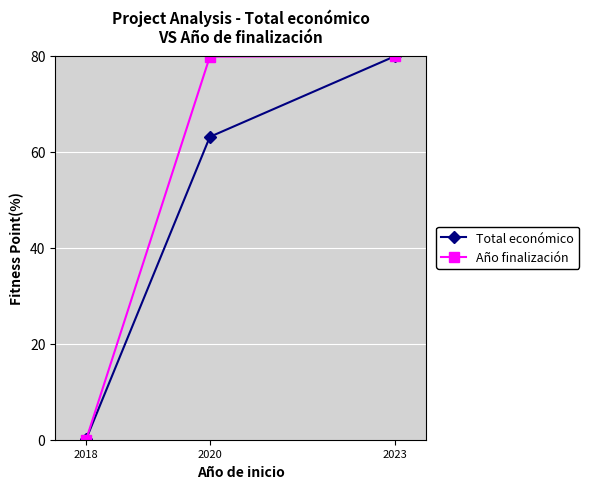

At which category is the sum across all series the highest?

2023